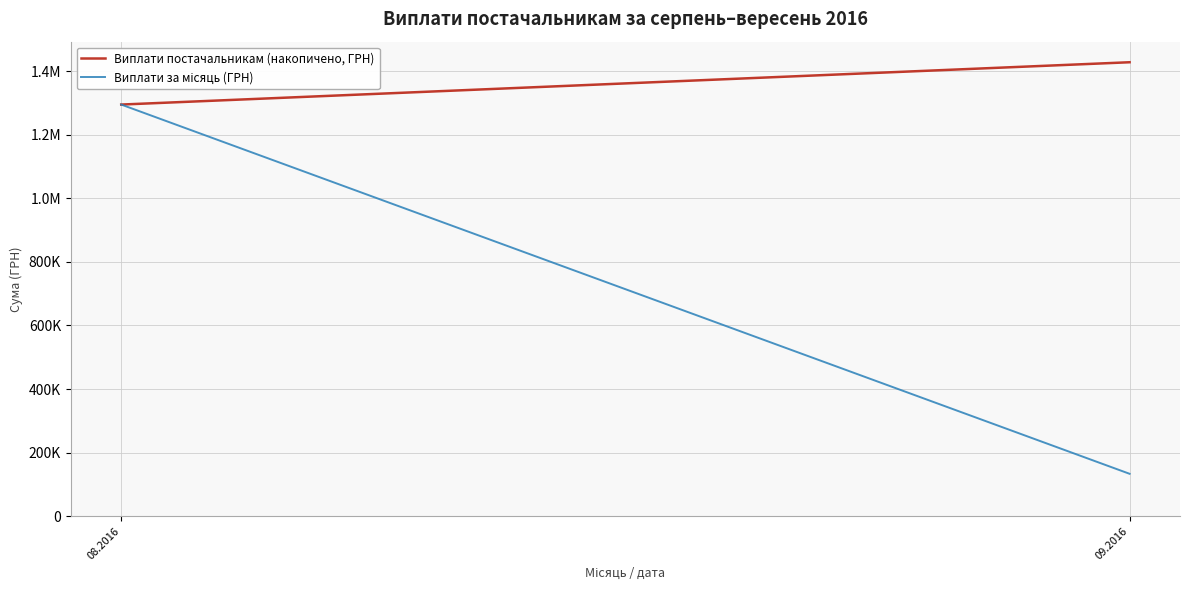

At which category is the sum across all series the highest?

08.2016